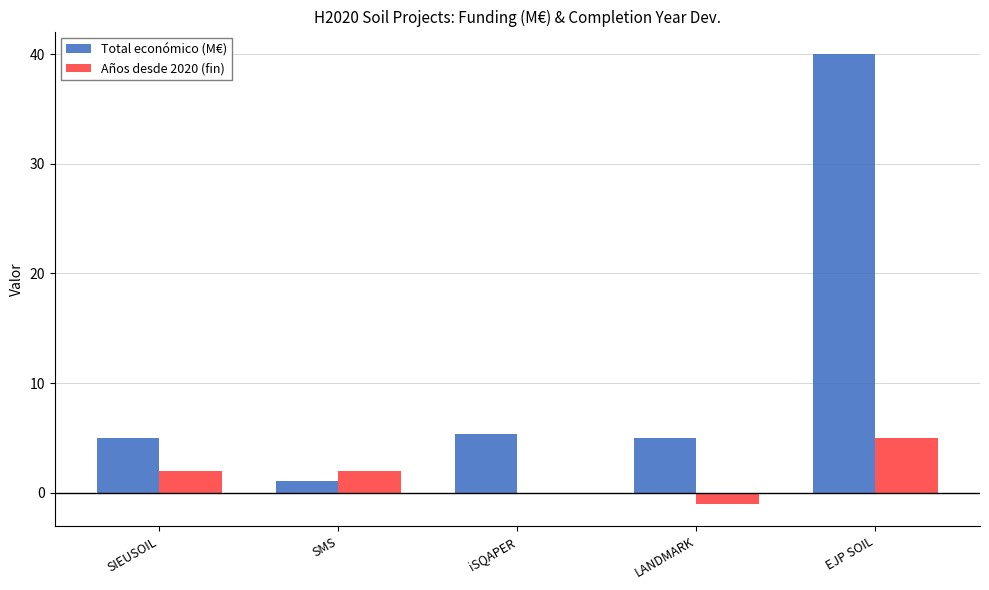

The Total económico (M€) series shows 9.1 at iSQAPER. True or false?

False